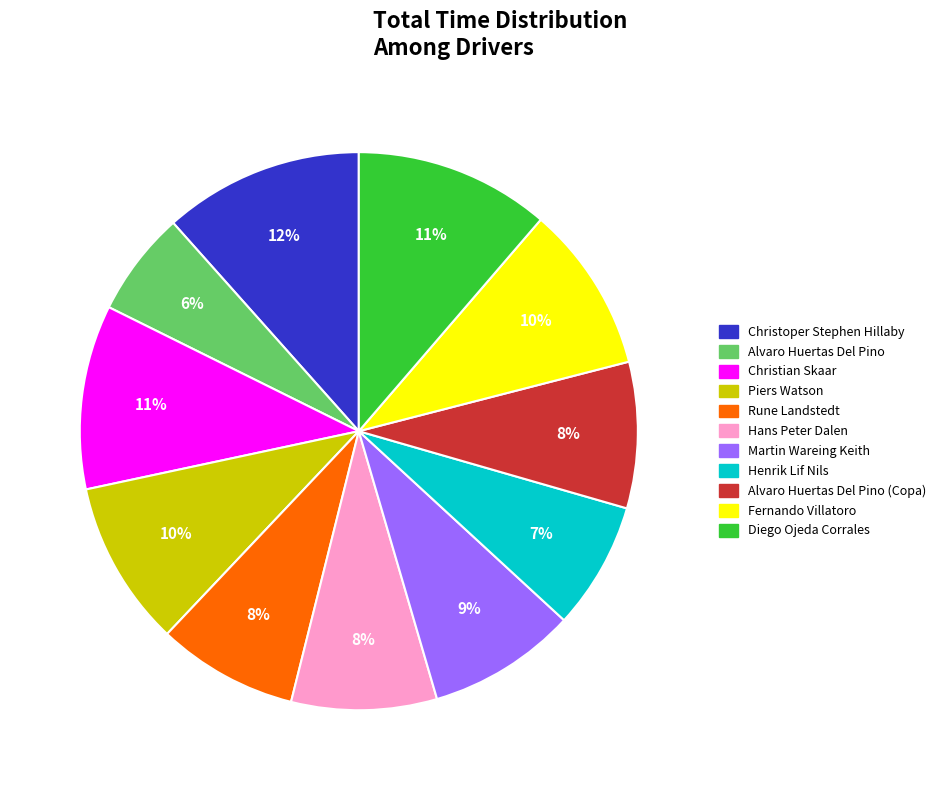

Combined, do Henrik Lif Nils and Christian Skaar account for over 50%?

No